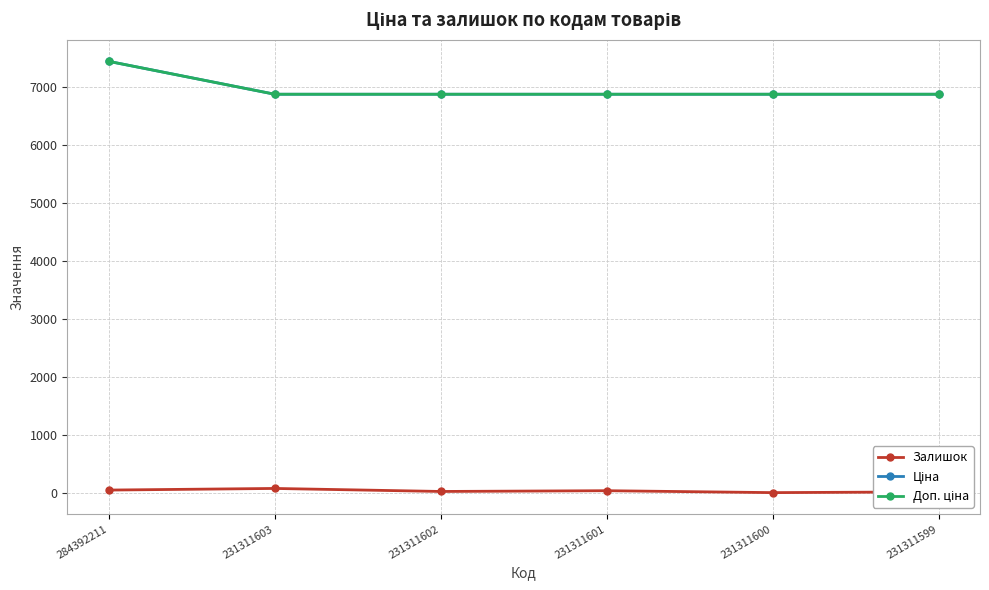

Is this an area chart (filled region under the line)?

No